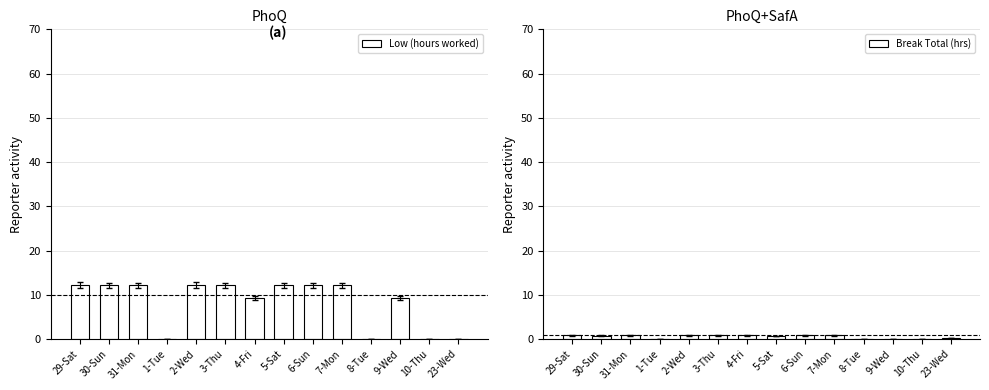

Reading left to right, what are all the values shown in this chart?

Low (hours worked): 12.2	12.1	12.1	0.0	12.2	12.1	9.2	12.2	12.2	12.1	0.0	9.2	0.0	0.0
Break Total (hrs): 0.8	0.8	0.8	0.0	0.8	0.8	0.8	0.7	0.8	0.8	0.0	0.0	0.0	0.2